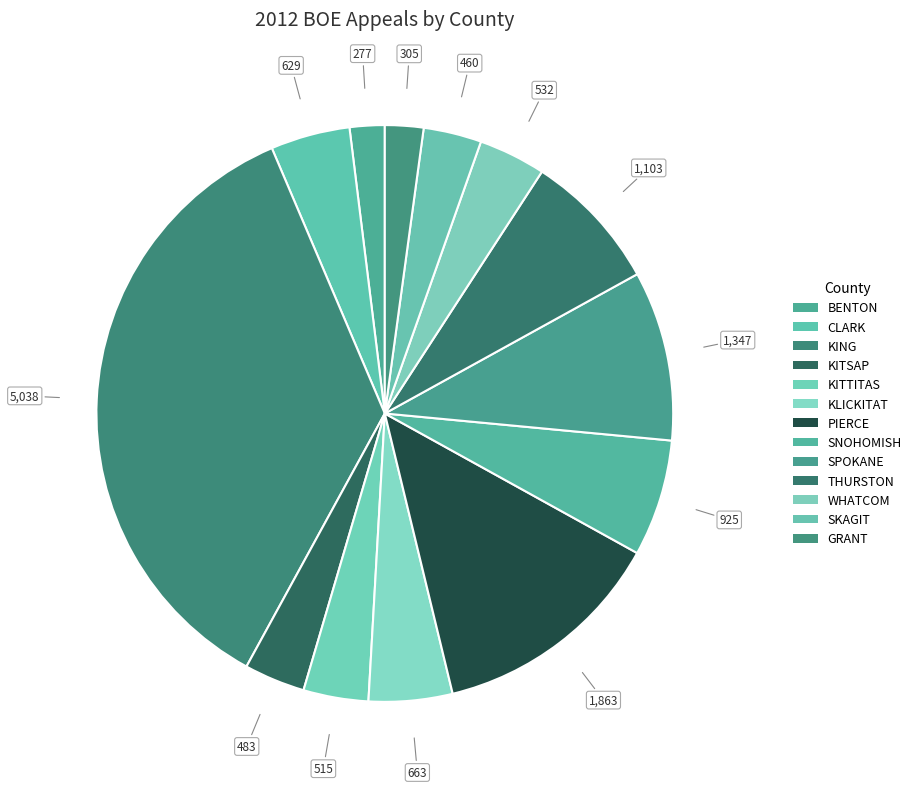

Which has a higher value, WHATCOM or SNOHOMISH?

SNOHOMISH